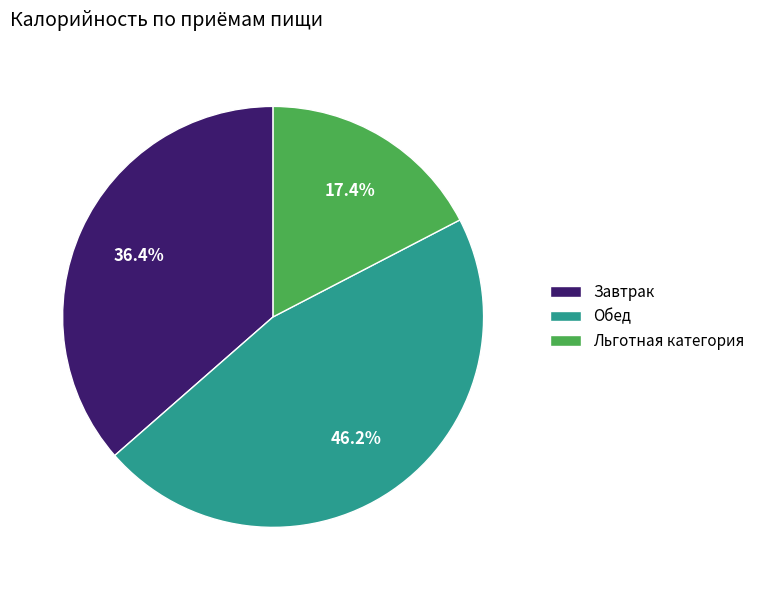

The Обед slice represents 46% of the pie. True or false?

True